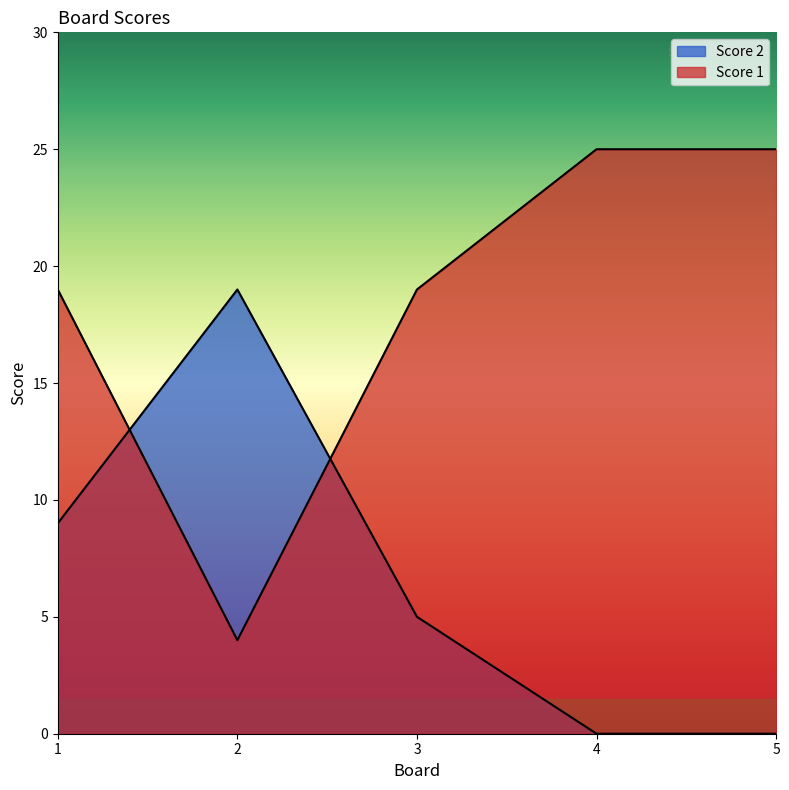

Is it true that Score 2 equals 9 at 3?

False